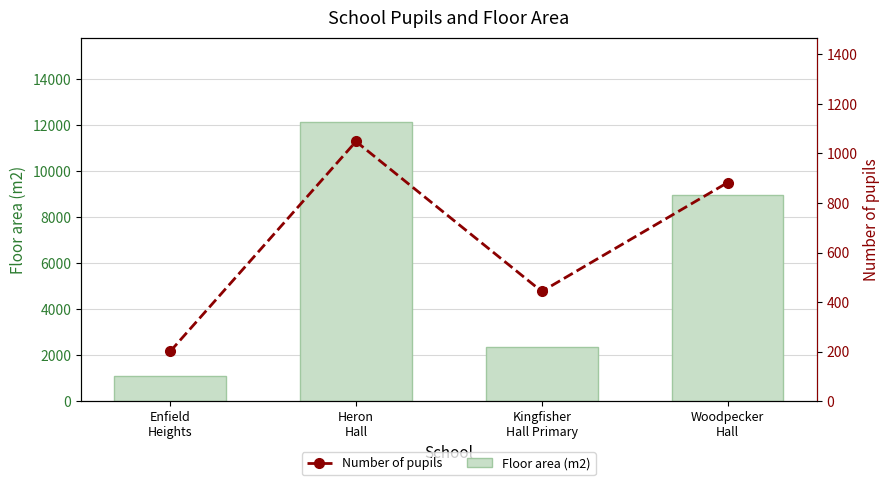

At Enfield
Heights, list the series in order from smallest to largest.

Number of pupils, Floor area (m2)